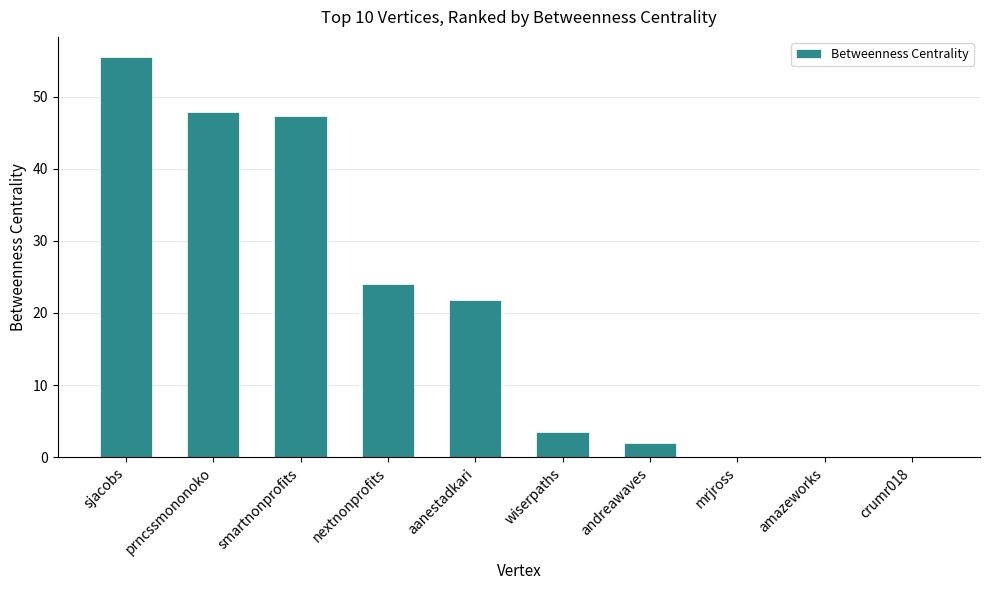

At which label is the value closest to 27?

nextnonprofits